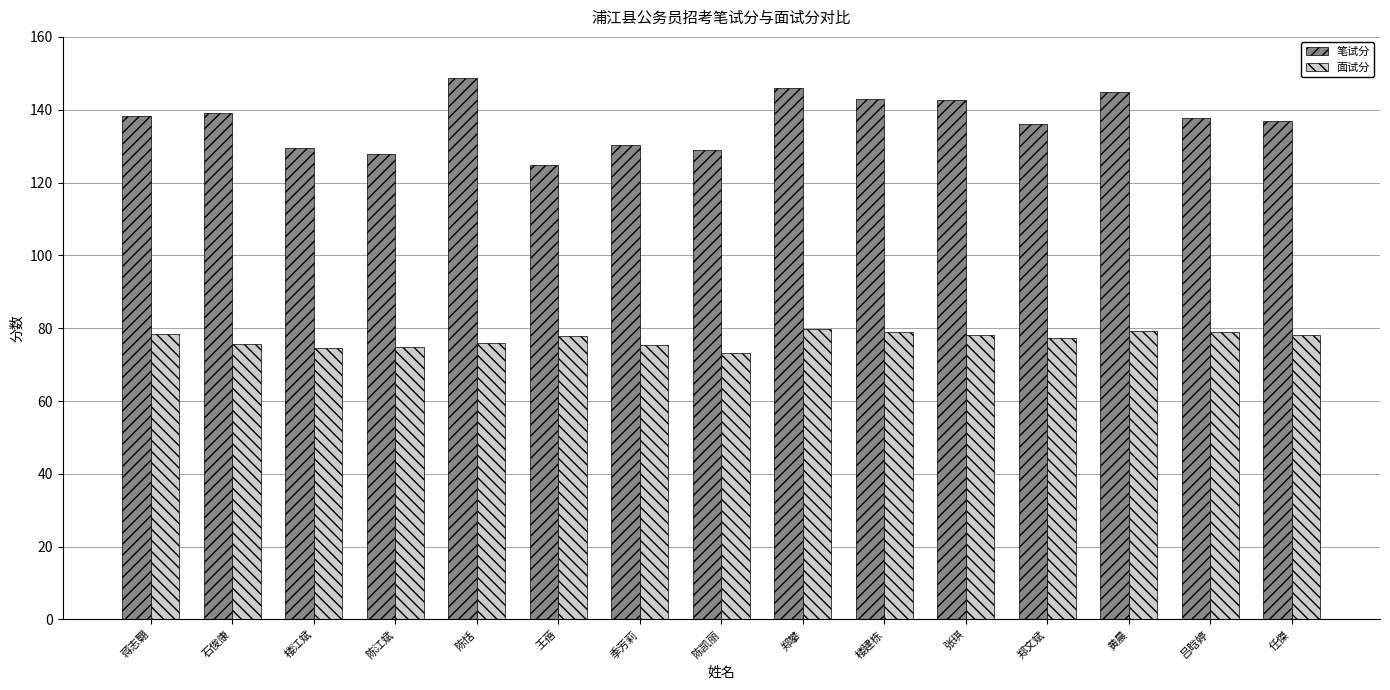

List the series in order of their overall mean, highest first.

笔试分, 面试分